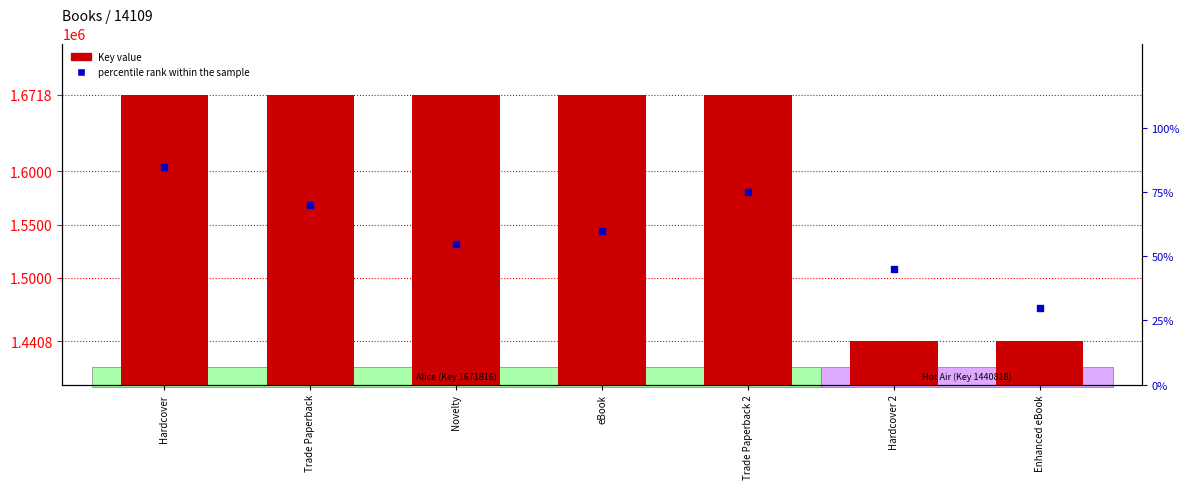

Which series has the largest total across all categories?

Key value